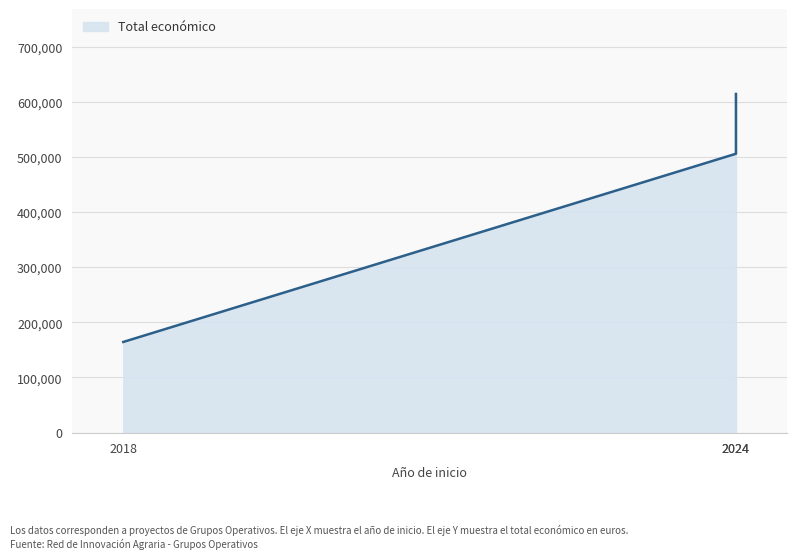

Reading left to right, what are all the values shown in this chart?

164600	506703	615375